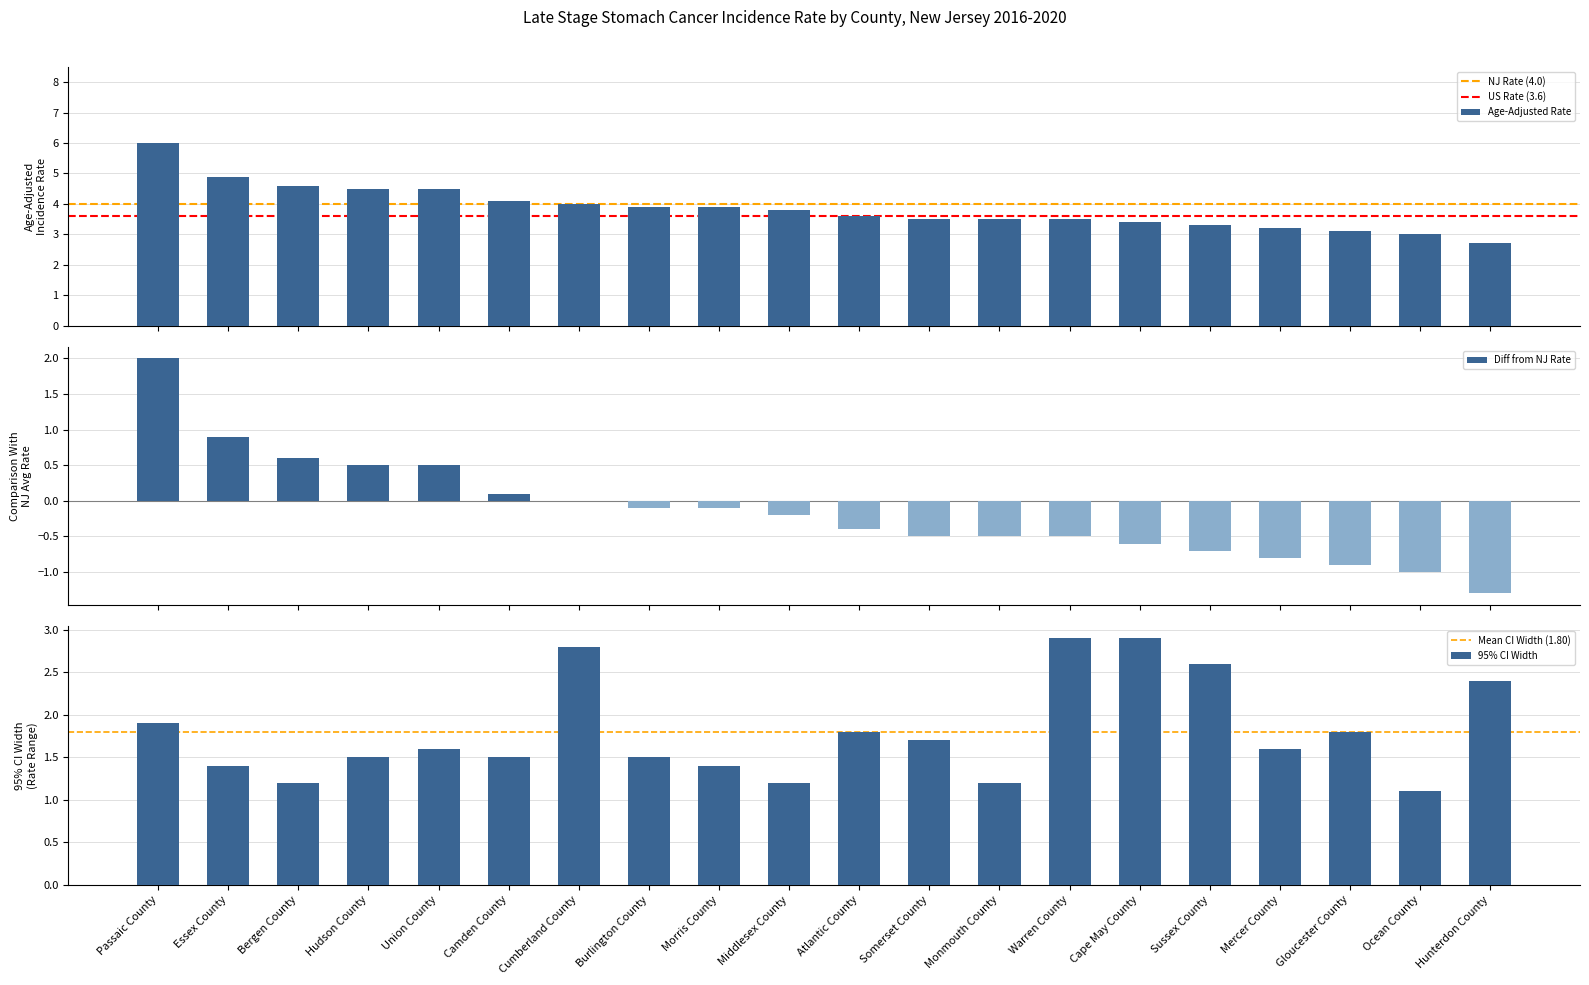

What is the sum of all Age-Adjusted Rate values?

77.0